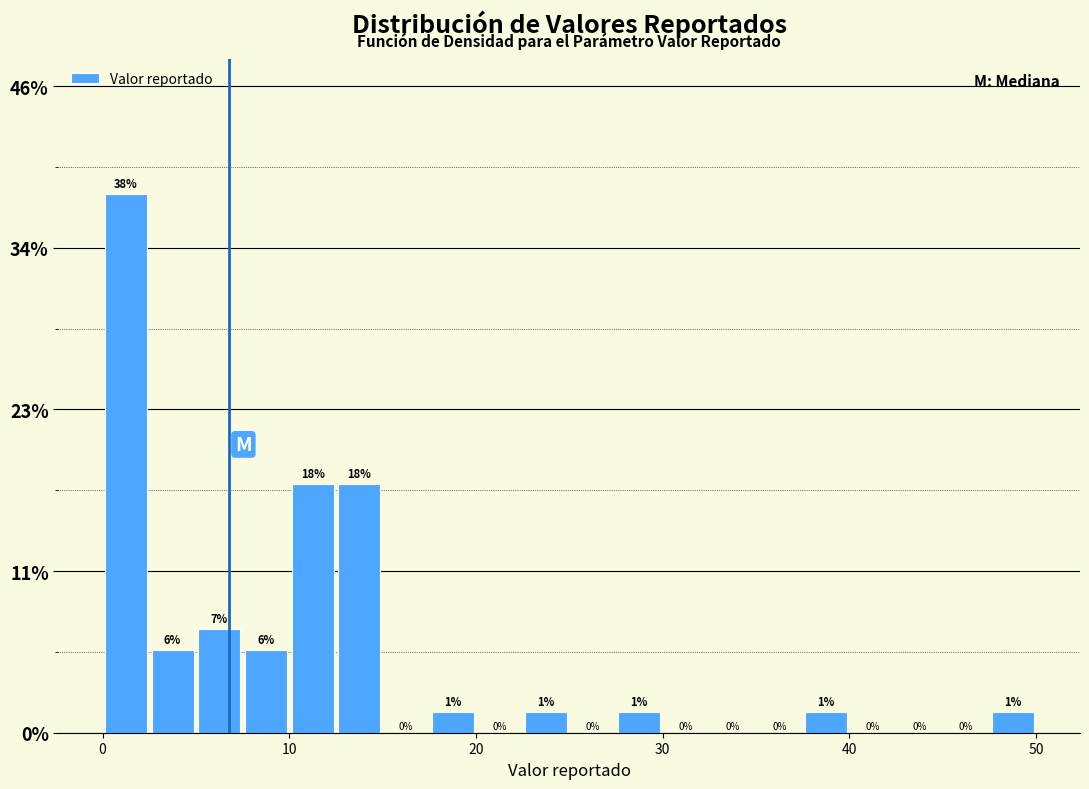

Around what value on the x-axis is the tallest bar? Give the approximate position of its centre, as read against the axis.

1